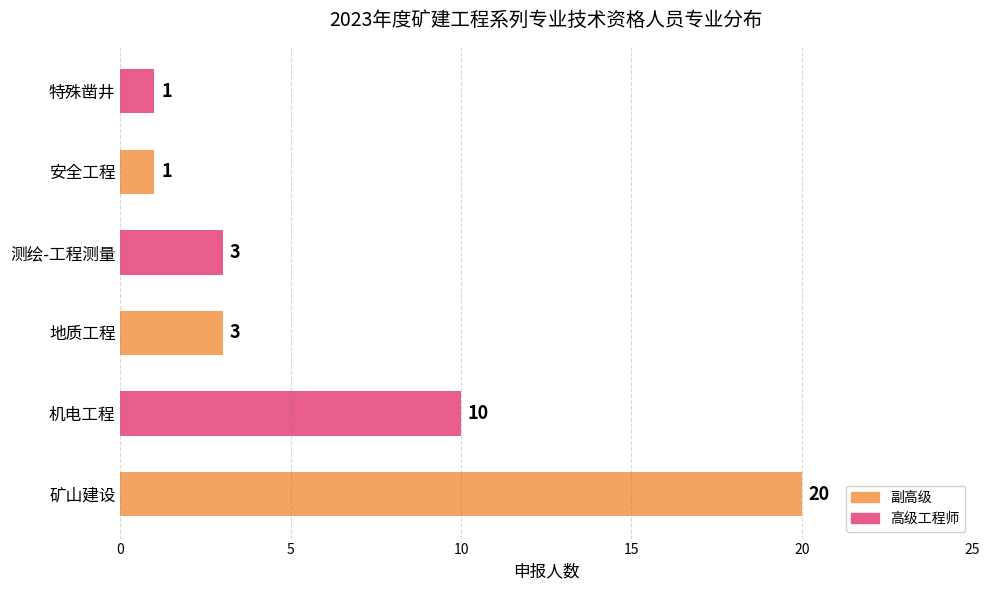

How many data points does each series have?

6